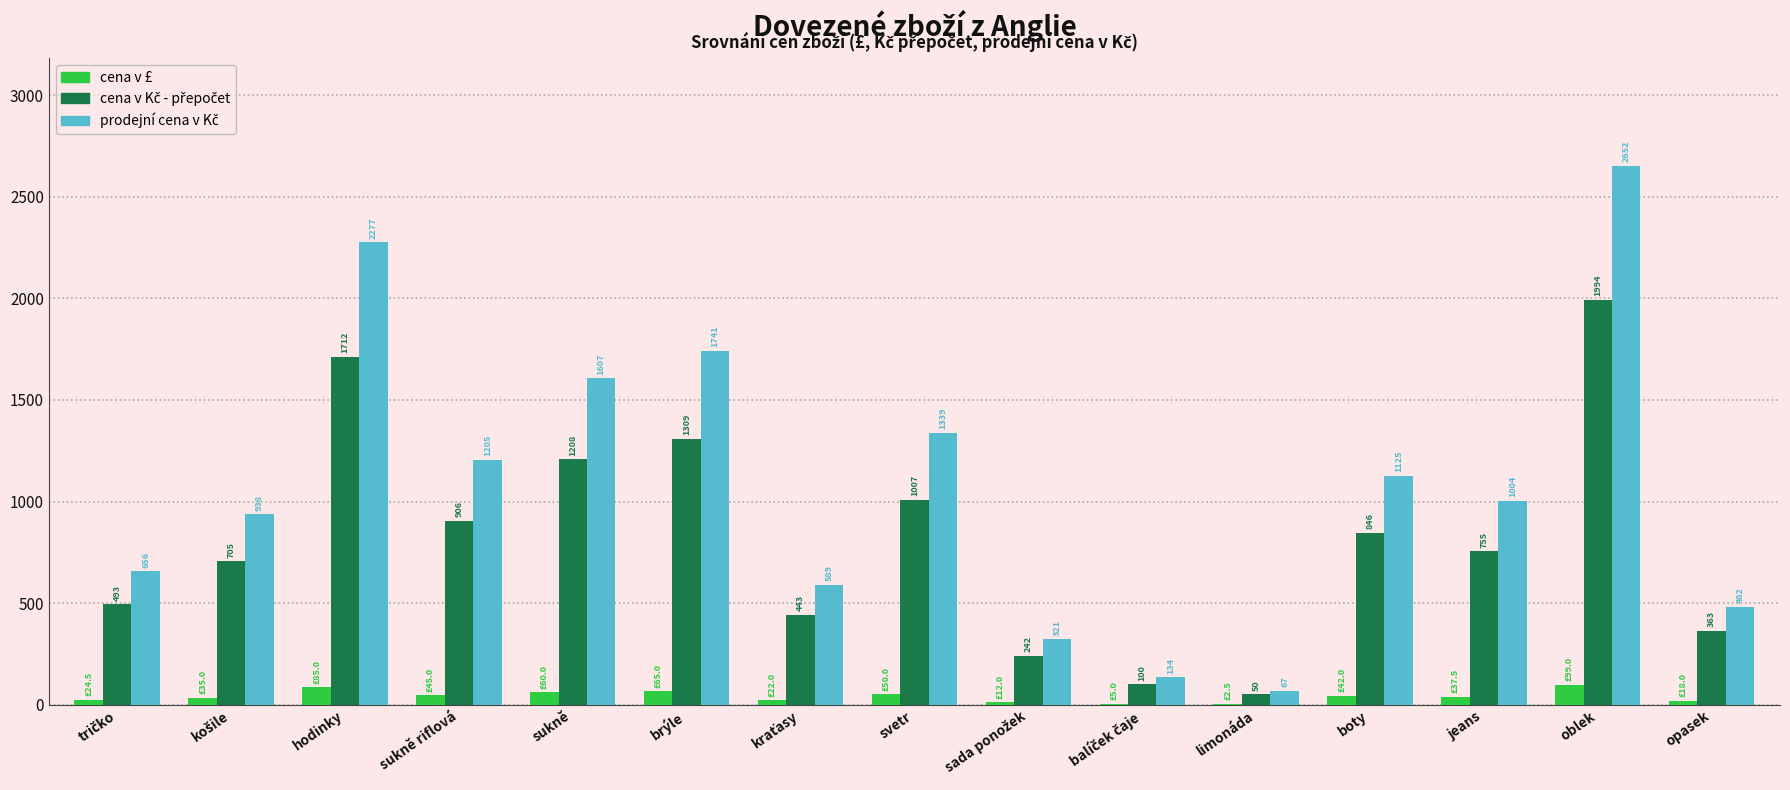

What is the highest value of the cena v £ series?

99.0